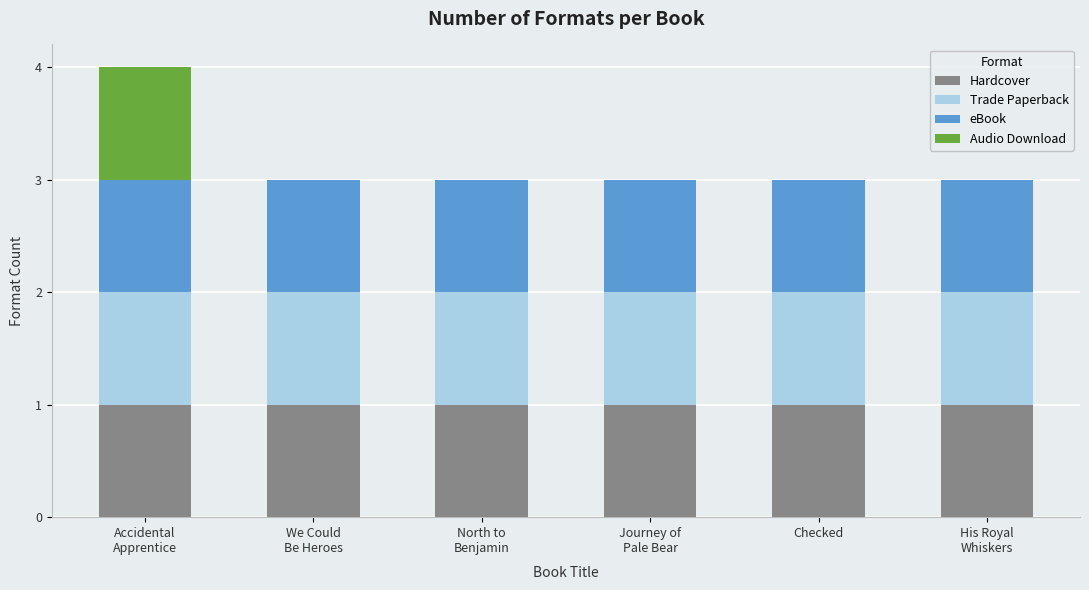

Are the bars horizontal?

No